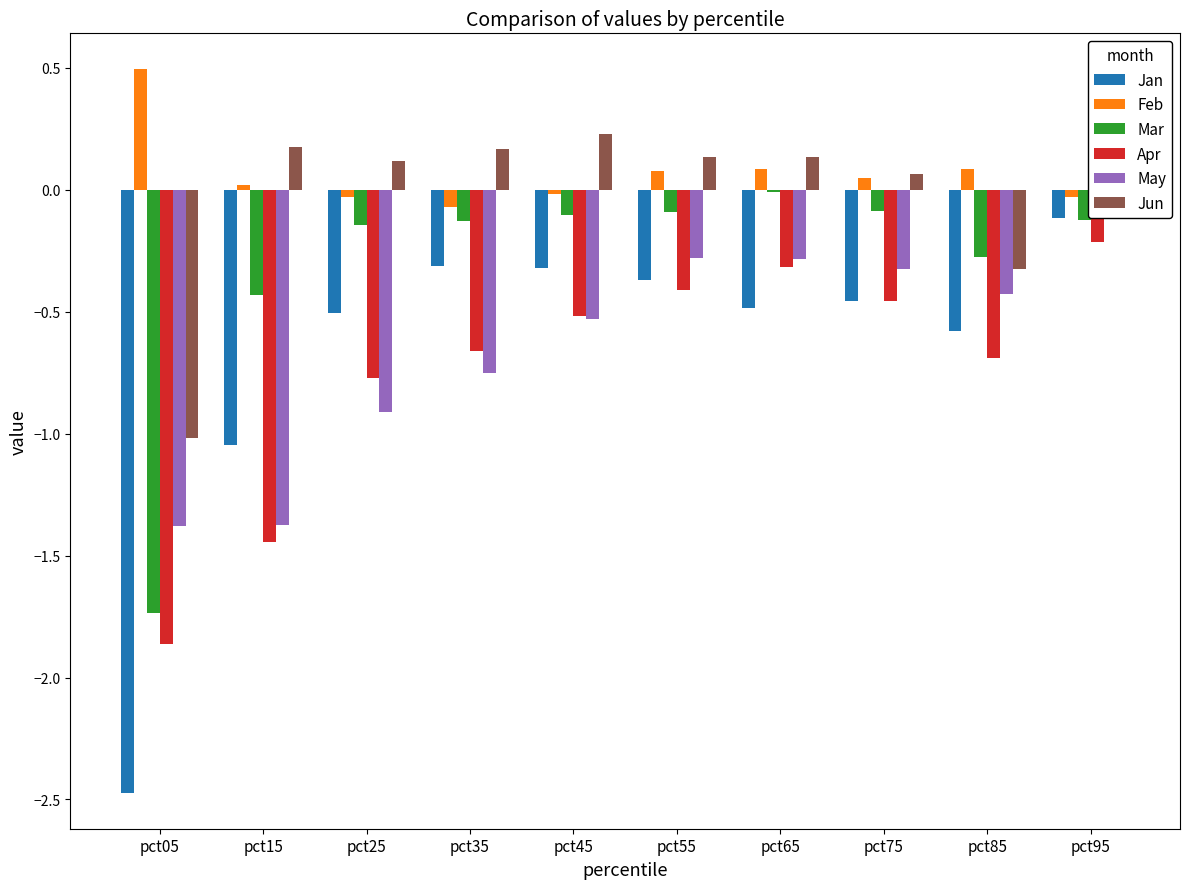

Where is Jun nearest to the value 0?

pct95